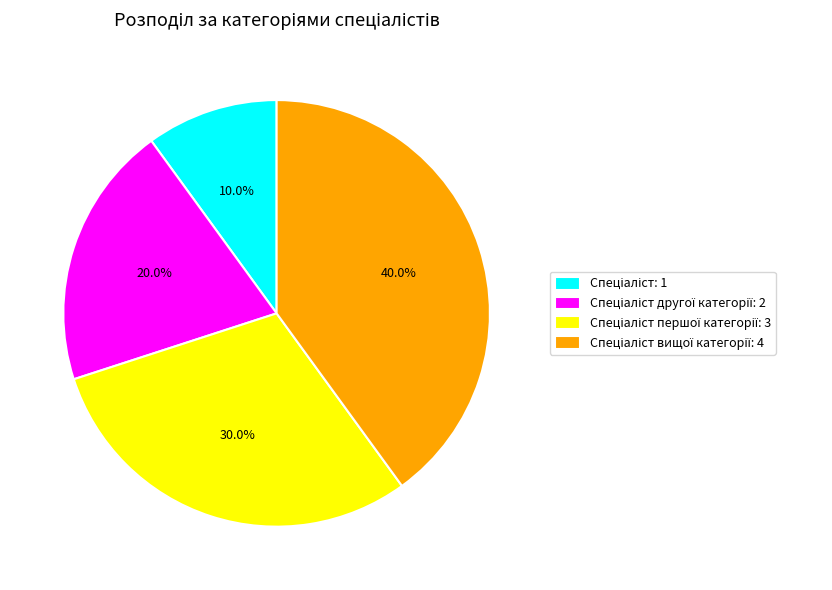

Is there any slice that represents more than half of the pie?

No